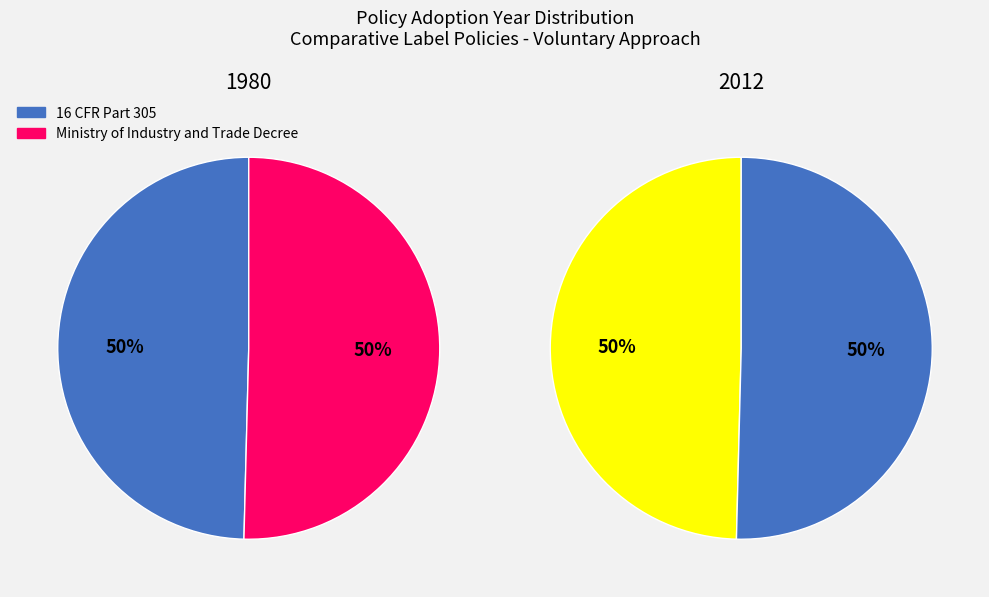

To the nearest percent, what is the average slice percentage?

50%